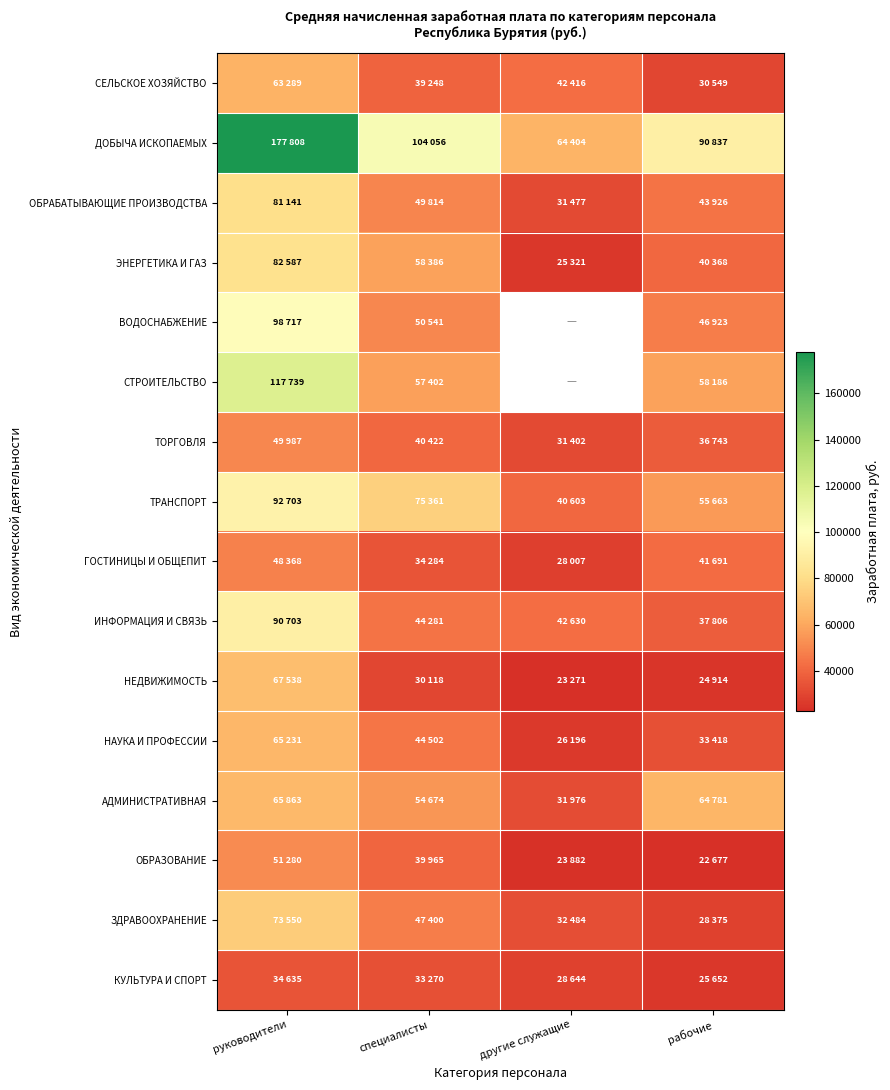

The value of ОБРАБАТЫВАЮЩИЕ ПРОИЗВОДСТВА at другие служащие is 31477.0. True or false?

True